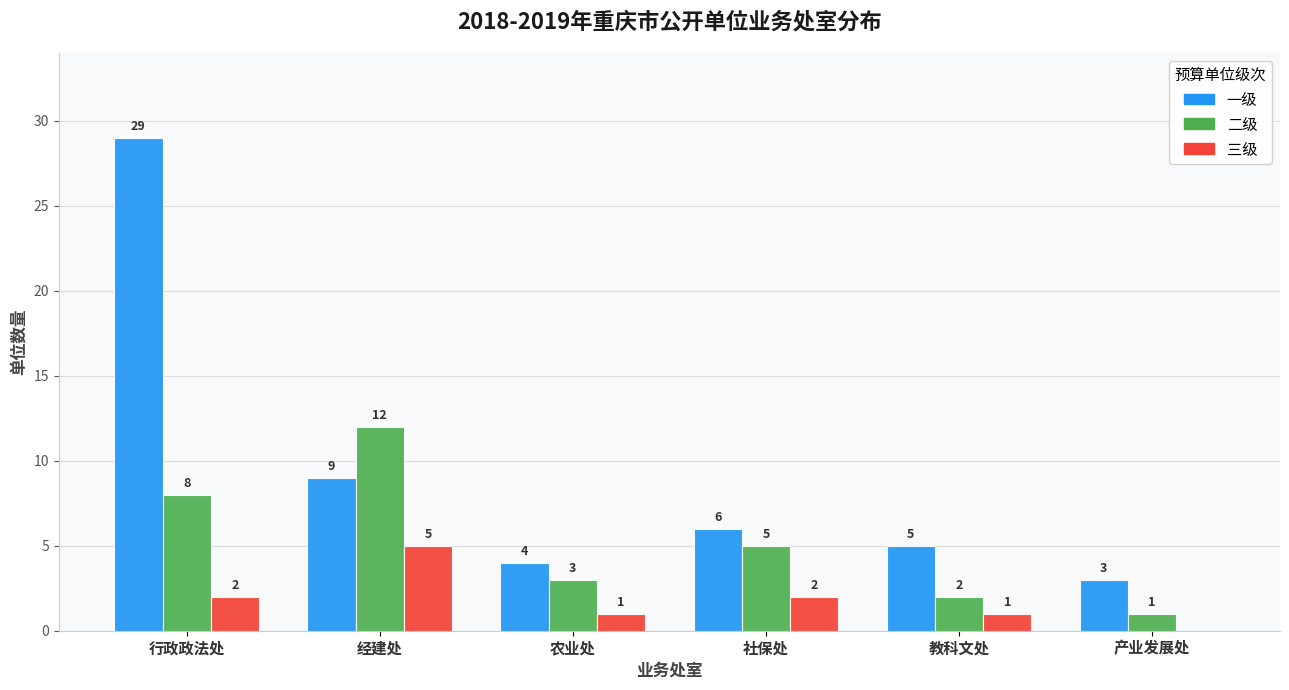

Read the 一级 value at 行政政法处, to the nearest 10.

30